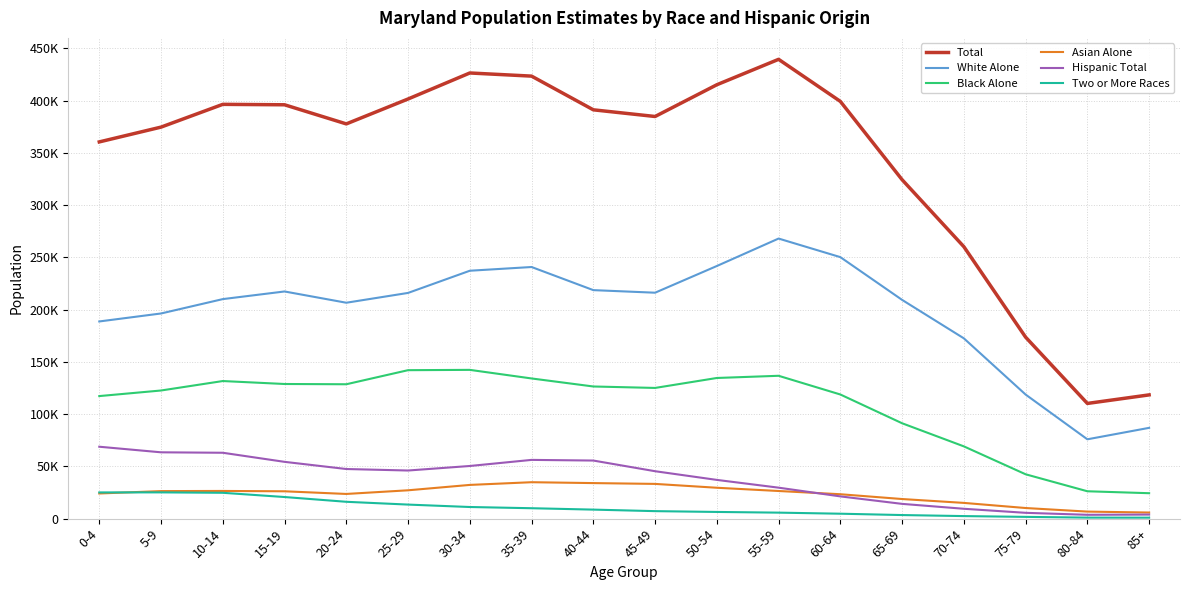

Reading left to right, transcribe all the data shown in this chart.

Total: 0-4=360467	5-9=374627	10-14=396410	15-19=395996	20-24=377702	25-29=401538	30-34=426423	35-39=423419	40-44=391177	45-49=384791	50-54=415166	55-59=439482	60-64=399233	65-69=324301	70-74=260202	75-79=173639	80-84=110227	85+=118405
White Alone: 0-4=188674	5-9=196307	10-14=210055	15-19=217362	20-24=206586	25-29=215972	30-34=237198	35-39=240765	40-44=218646	45-49=216180	50-54=241725	55-59=267995	60-64=250222	65-69=209314	70-74=172515	75-79=118734	80-84=75912	85+=86872
Black Alone: 0-4=117268	5-9=122606	10-14=131658	15-19=128829	20-24=128579	25-29=142050	30-34=142350	35-39=134129	40-44=126449	45-49=125060	50-54=134587	55-59=136686	60-64=118789	65-69=91260	70-74=69148	75-79=42441	80-84=26191	85+=24333
Asian Alone: 0-4=24070	5-9=26344	10-14=26492	15-19=26160	20-24=23624	25-29=27118	30-34=32267	35-39=34855	40-44=34011	45-49=33239	50-54=29551	55-59=26447	60-64=23348	65-69=18758	70-74=15055	75-79=10154	80-84=6733	85+=5839
Hispanic Total: 0-4=68810	5-9=63465	10-14=63035	15-19=54339	20-24=47479	25-29=46045	30-34=50380	35-39=56210	40-44=55580	45-49=45375	50-54=37065	55-59=29634	60-64=21287	65-69=14129	70-74=9435	75-79=5565	80-84=3672	85+=3895
Two or More Races: 0-4=25079	5-9=25126	10-14=24729	15-19=20679	20-24=16117	25-29=13446	30-34=11130	35-39=9964	40-44=8633	45-49=7174	50-54=6402	55-59=5739	60-64=4717	65-69=3430	70-74=2437	75-79=1688	80-84=974	85+=926